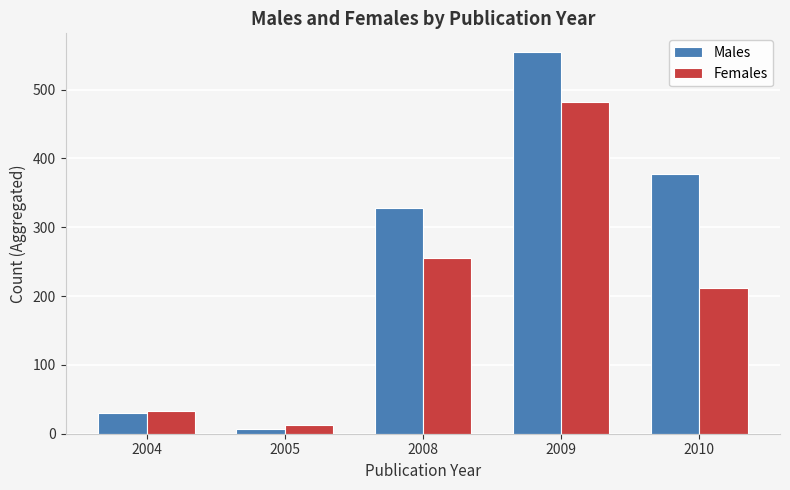

What is the sum of the Females values at 2004 and 2008?

289